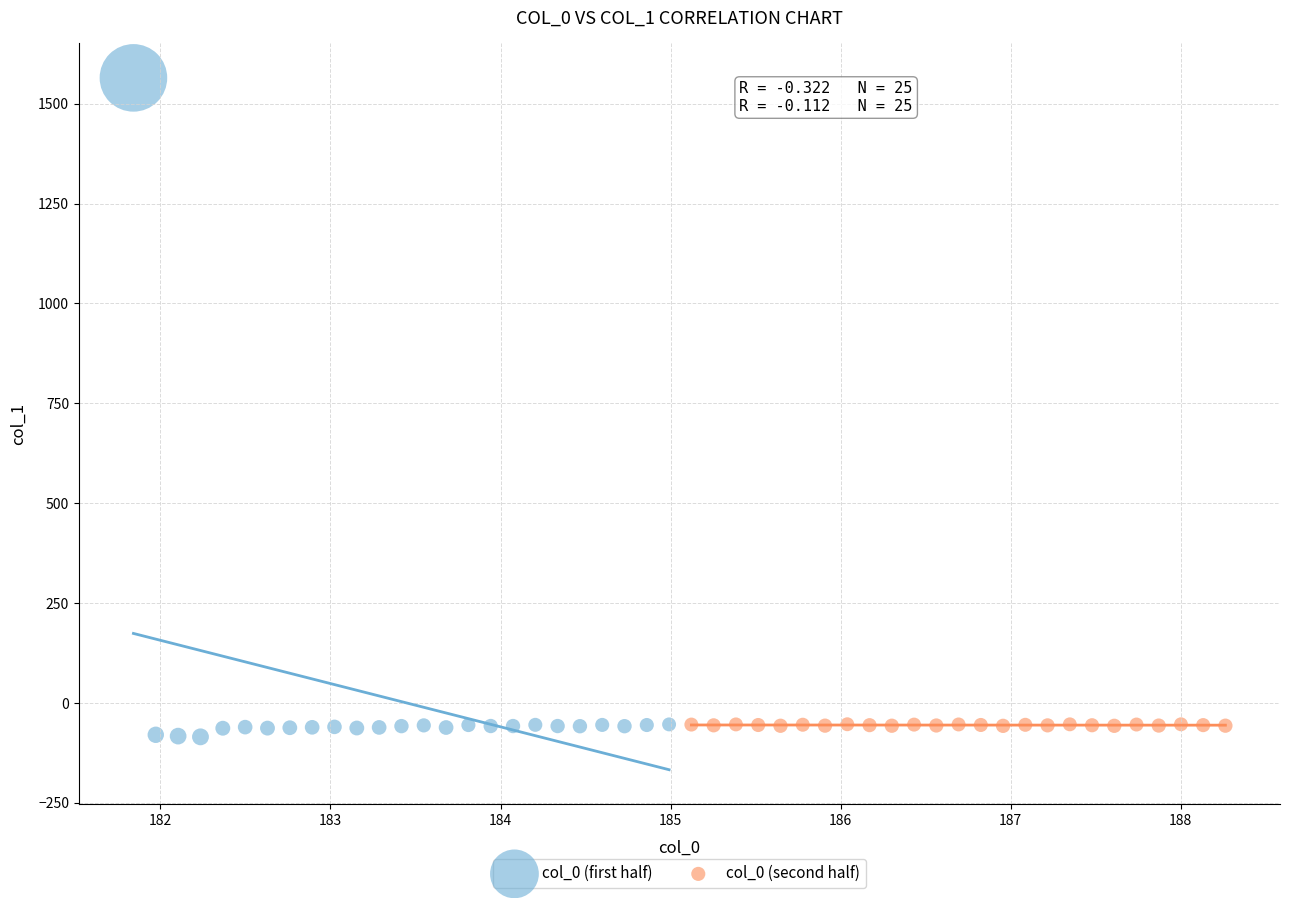

Which series contains the lowest Y value?

col_0 (first half)